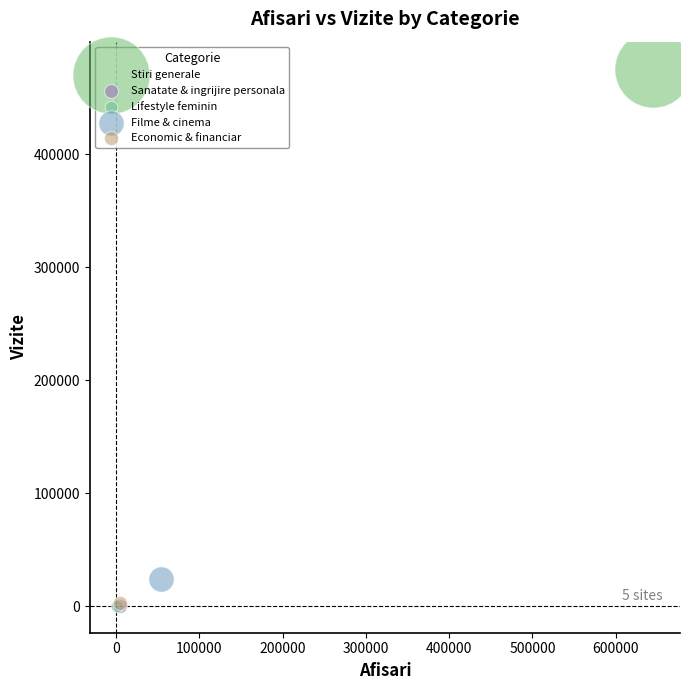

What are all the series names shown in the legend?

Stiri generale, Sanatate & ingrijire personala, Lifestyle feminin, Filme & cinema, Economic & financiar